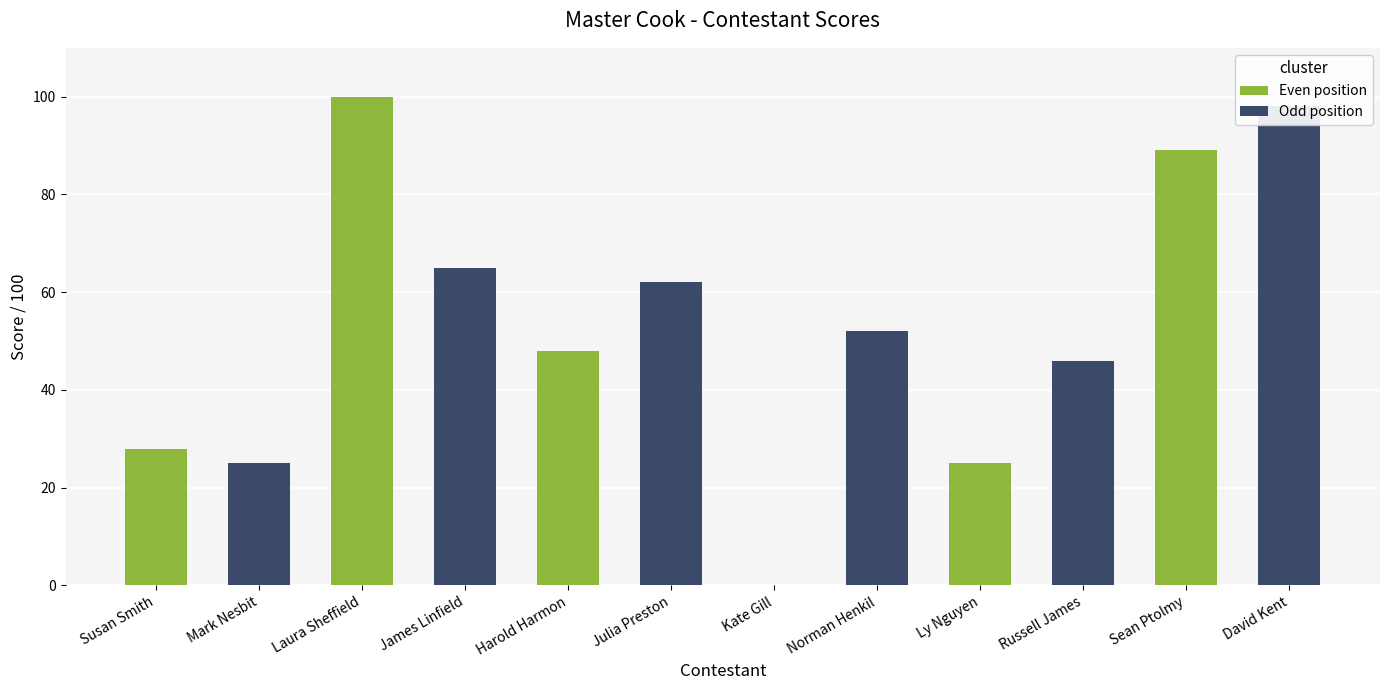

At which label does the data first exceed 52?

Laura Sheffield